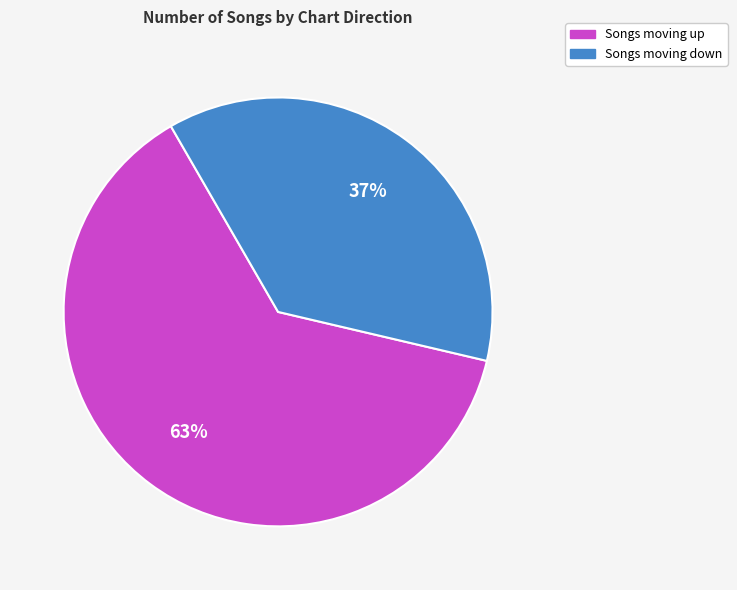

How many slices are in this pie chart?

2